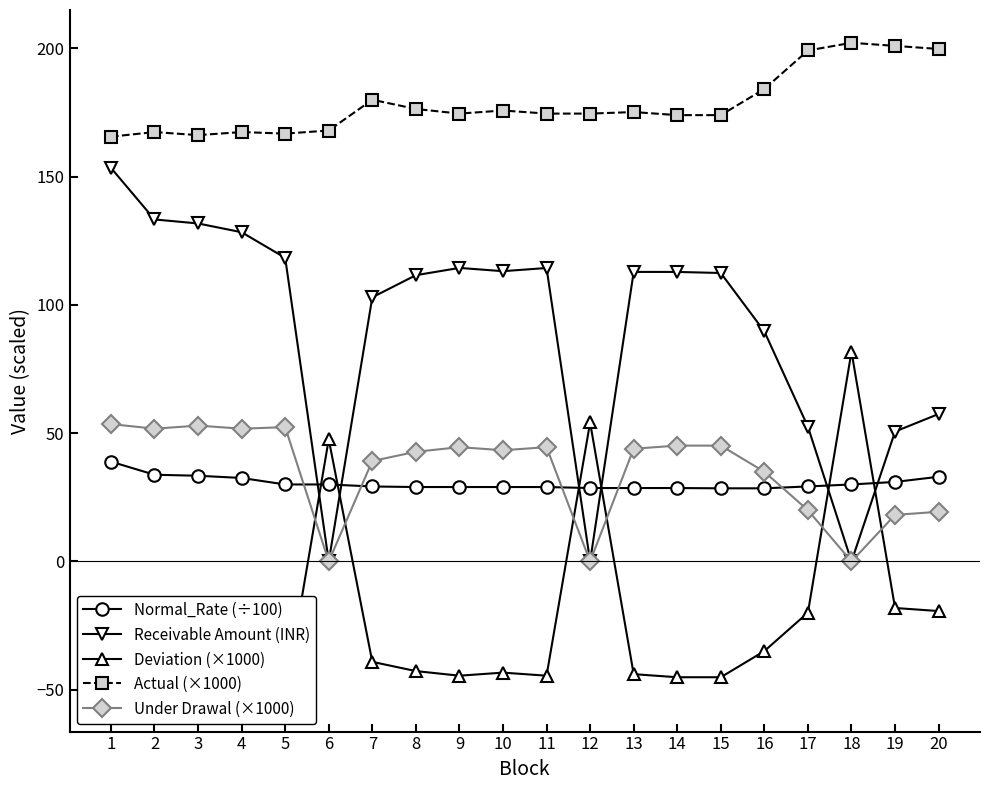

Between 10 and 11, which is larger?

10